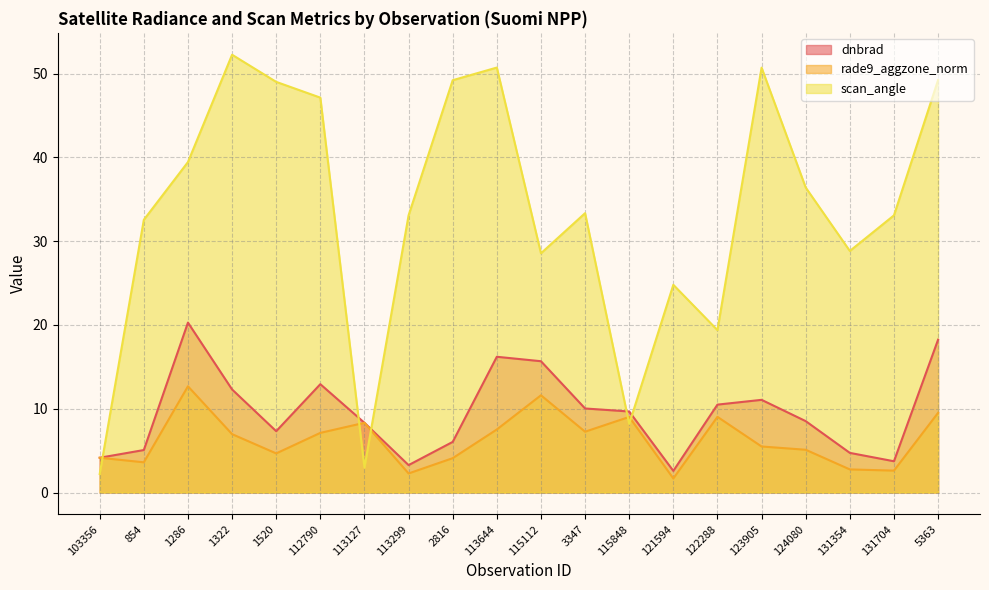

Rank the categories by rade9_aggzone_norm value from lowest to highest.

121594, 113299, 131704, 131354, 854, 2816, 103356, 1520, 124080, 123905, 1322, 112790, 3347, 113644, 113127, 115848, 122288, 5363, 115112, 1286